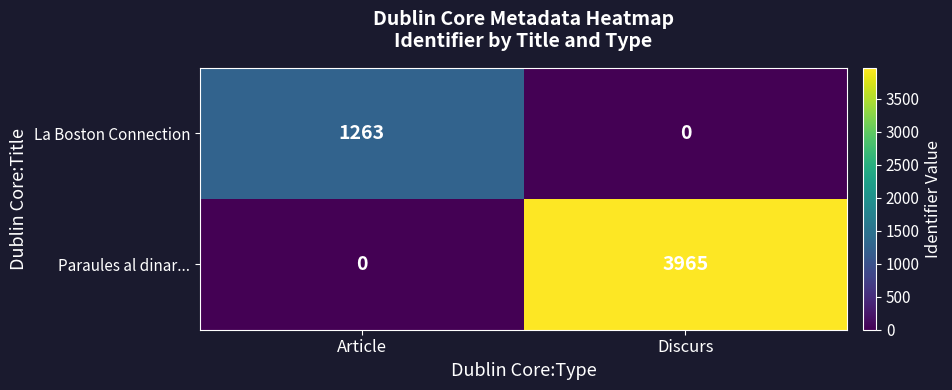

What is the difference between the highest and lowest values at Discurs?

3965